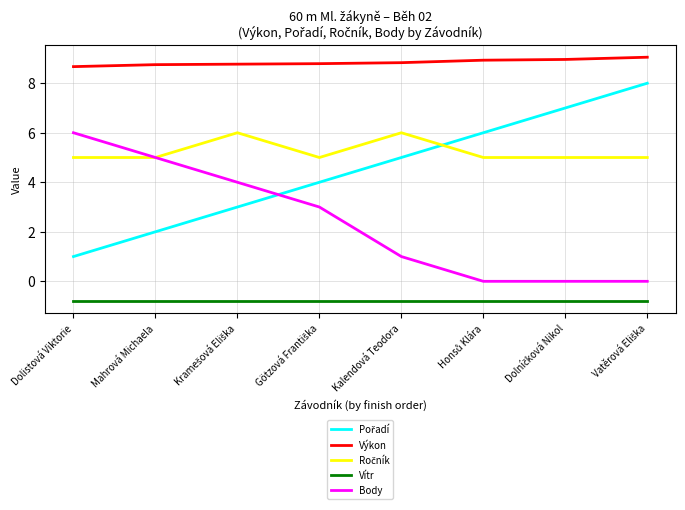

The Výkon series shows 12.3 at Dolistová Viktorie. True or false?

False